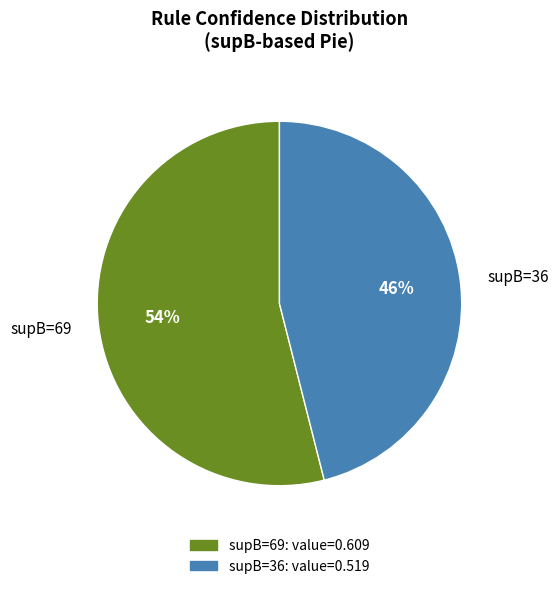

The supB=36 slice represents 46% of the pie. True or false?

True